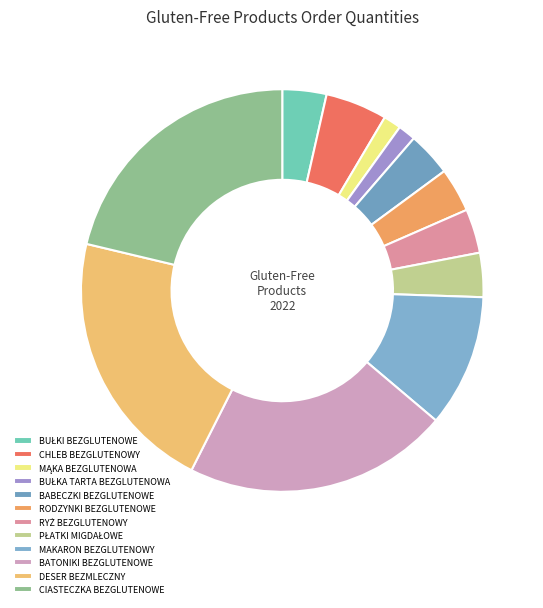

What is the change in value from CHLEB BEZGLUTENOWY to RYŻ BEZGLUTENOWY?

-20